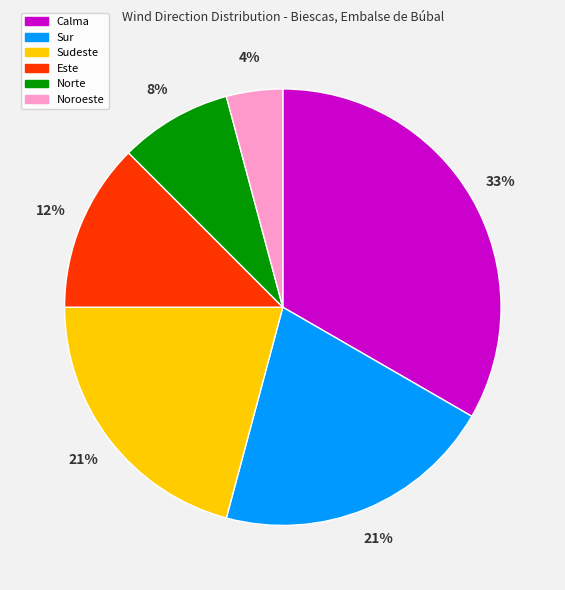

To the nearest percent, what is the difference between the Noroeste and Sudeste slice percentages?

17%